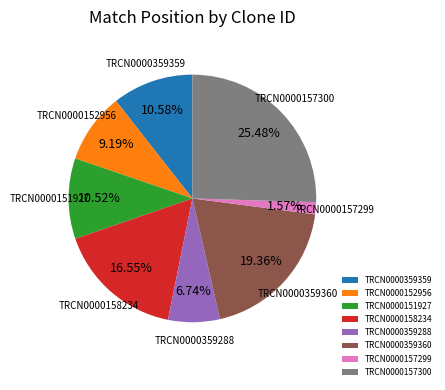

The TRCN0000151927 slice represents 20% of the pie. True or false?

False